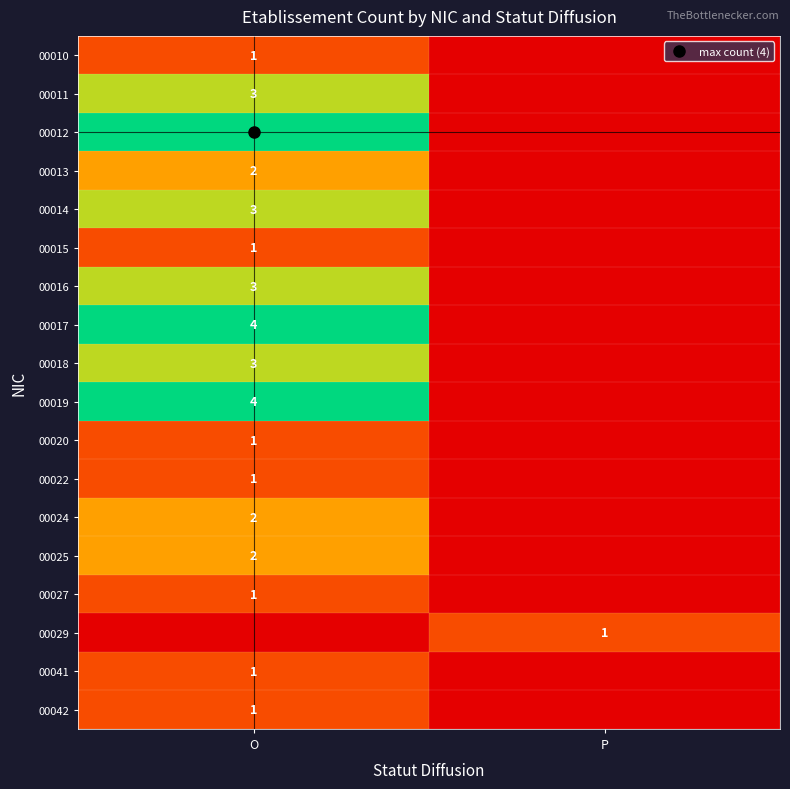

The value of 00012 at P is 0. True or false?

True